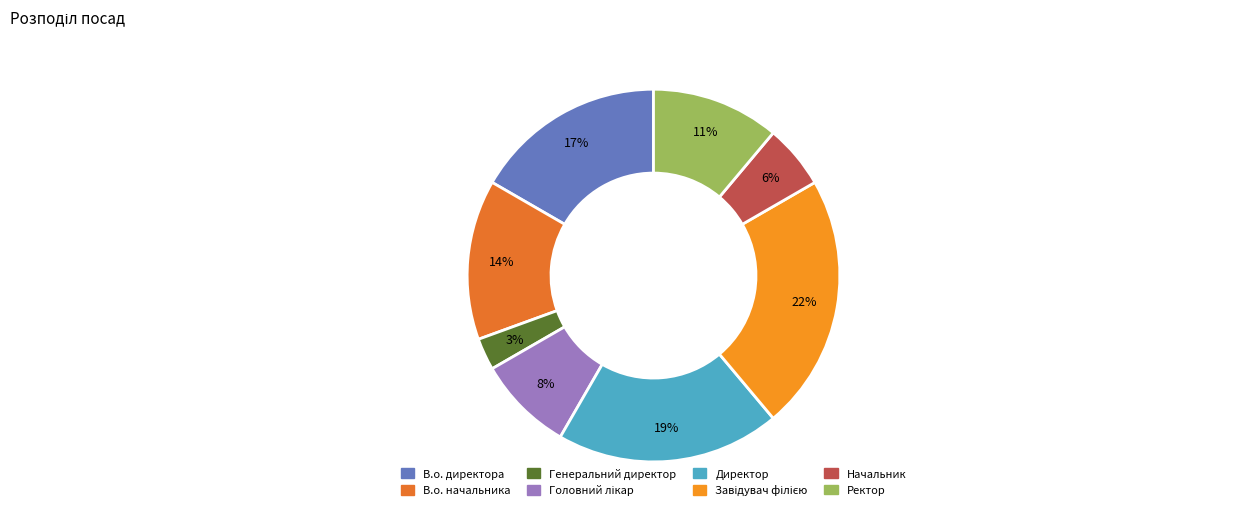

How many slices are in this pie chart?

8